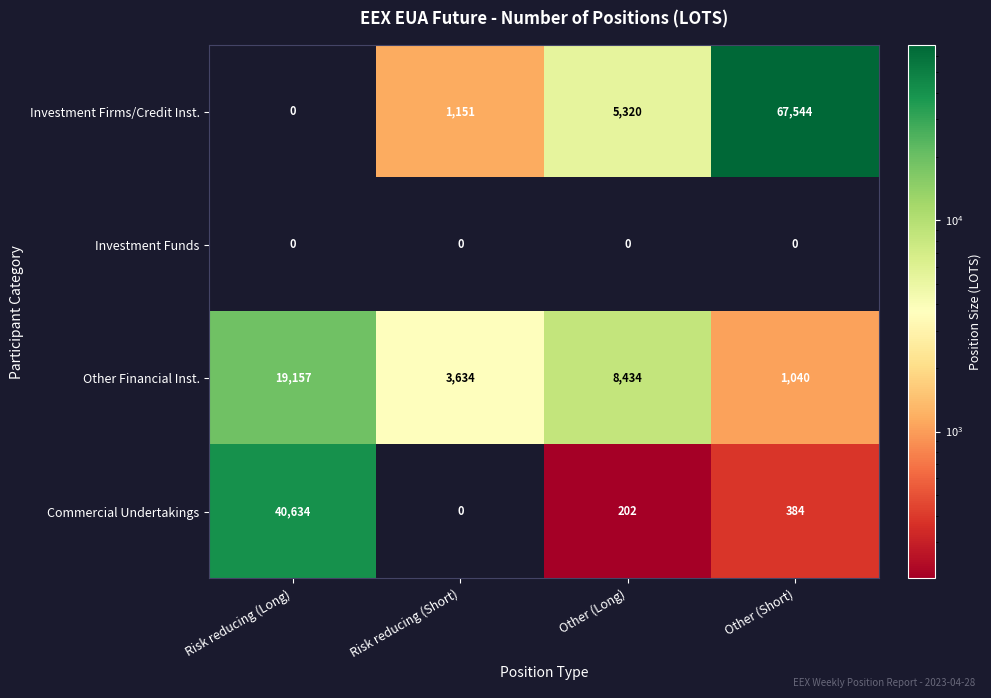

Which series has the largest total across all categories?

Investment Firms/Credit Inst.